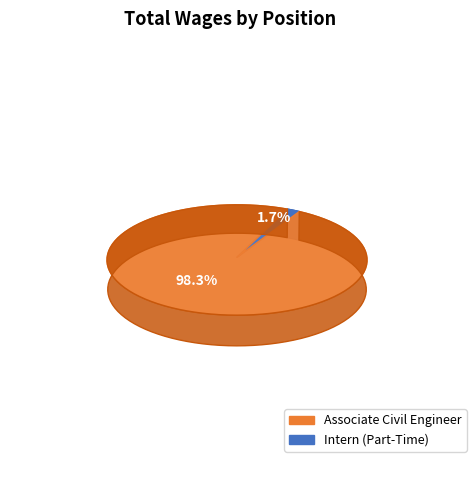

To the nearest percent, what is the difference between the Associate Civil Engineer and Intern (Part-Time) slice percentages?

97%